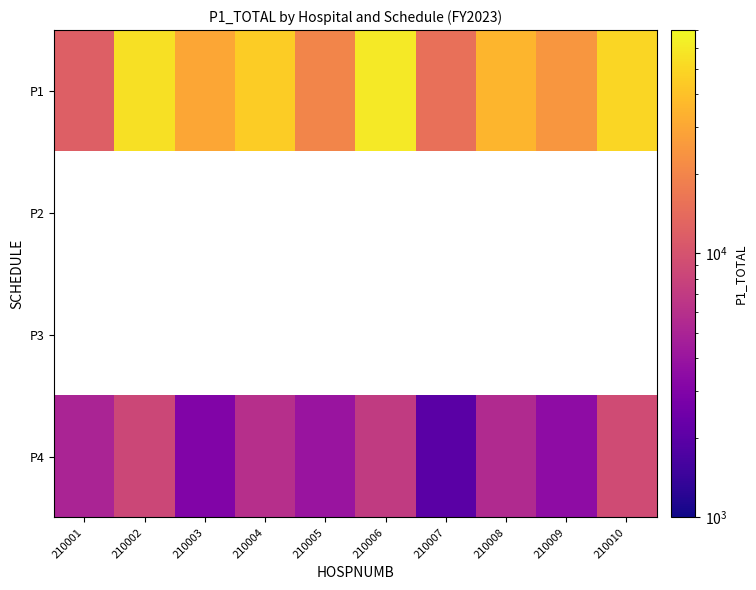

How many categories are shown in the chart?

10